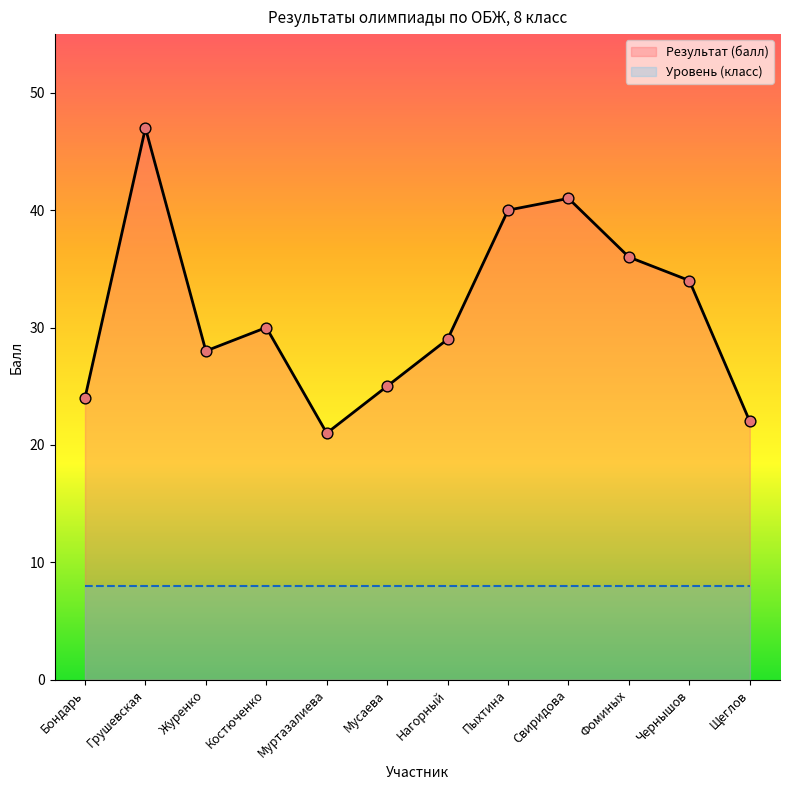

What is the change in value from Журенко to Щеглов?

-6